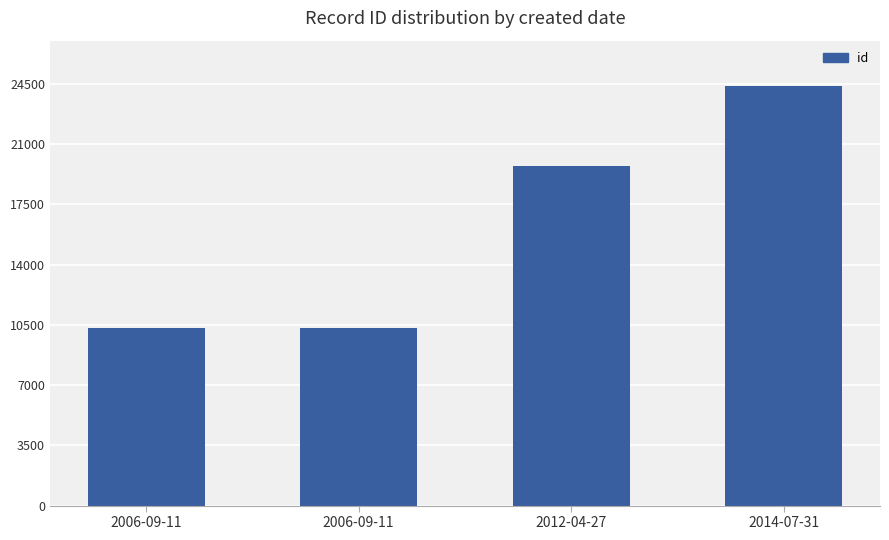

Does the chart contain any negative values?

No